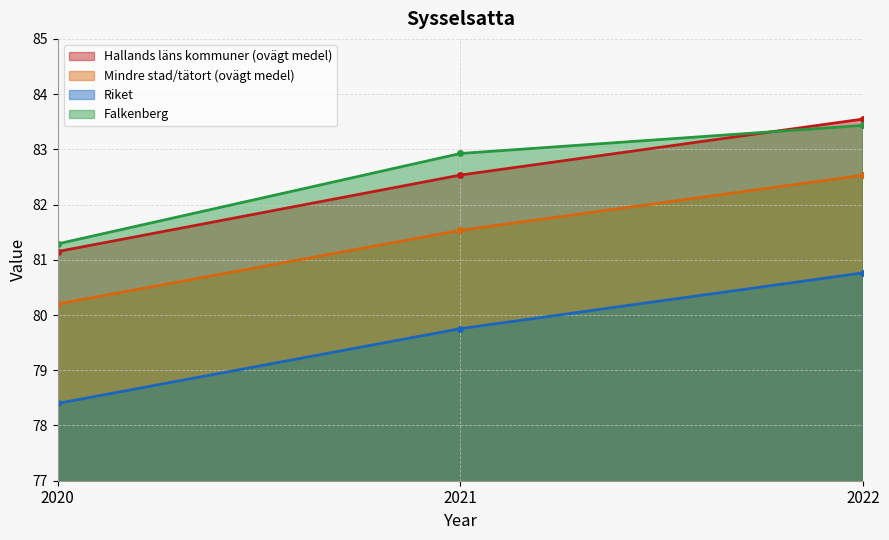

What is the value of the Hallands läns kommuner (ovägt medel) point at the 2nd from the left?

82.5